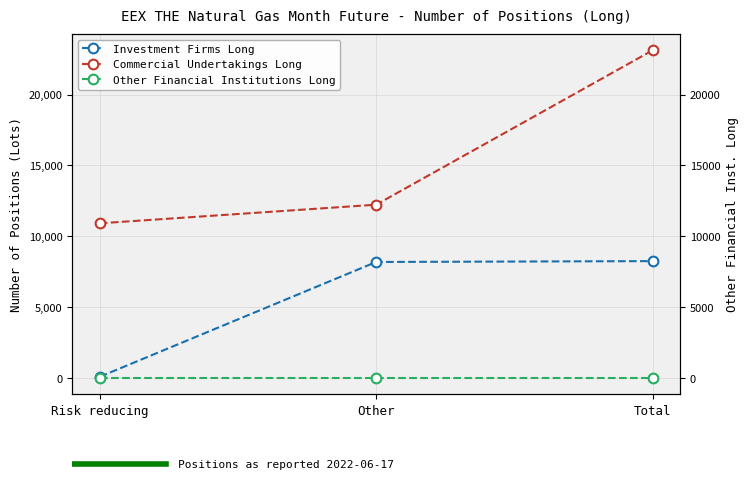

Is the value of Other Financial Institutions Long at Other greater than the value of Investment Firms Long at Other?

No